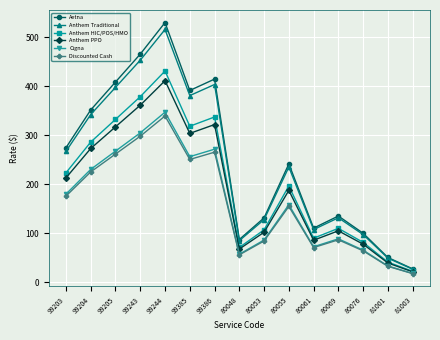

Which series changed the most between 80069 and 80076?

Aetna